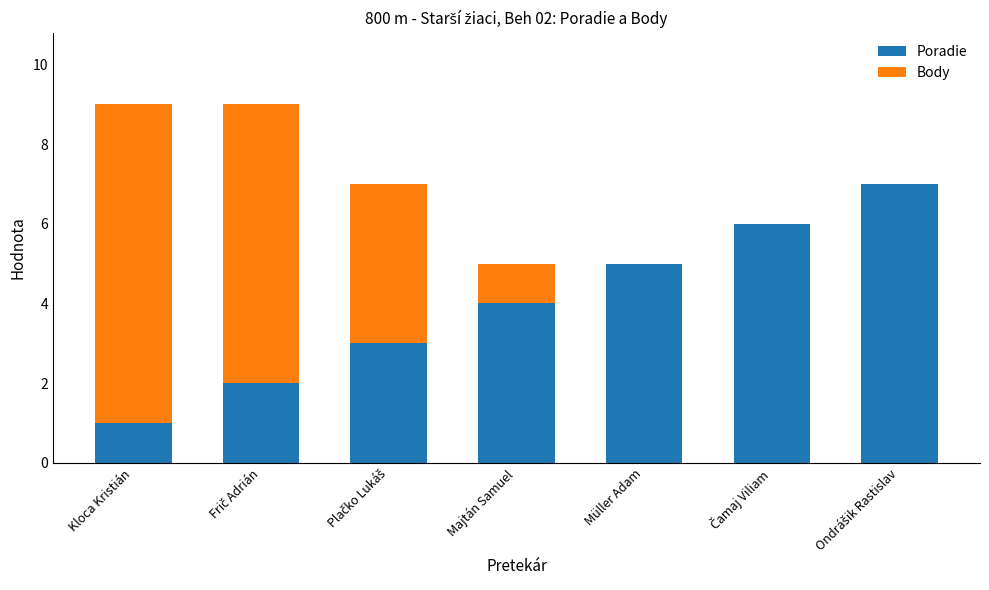

What is the highest value of the Poradie series?

7